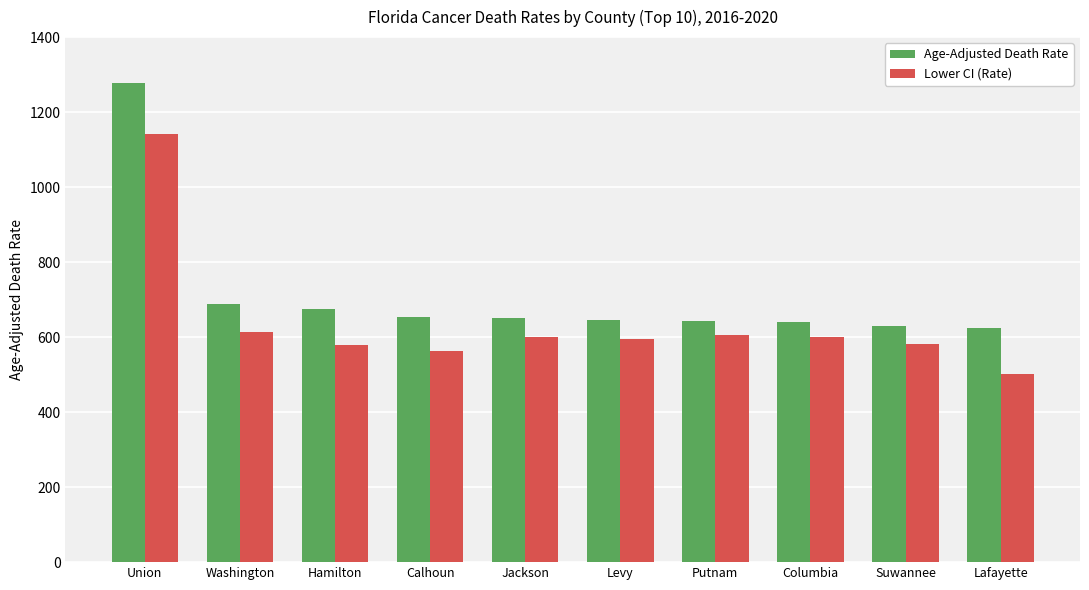

What is the approximate value of Age-Adjusted Death Rate at Washington?

688.8